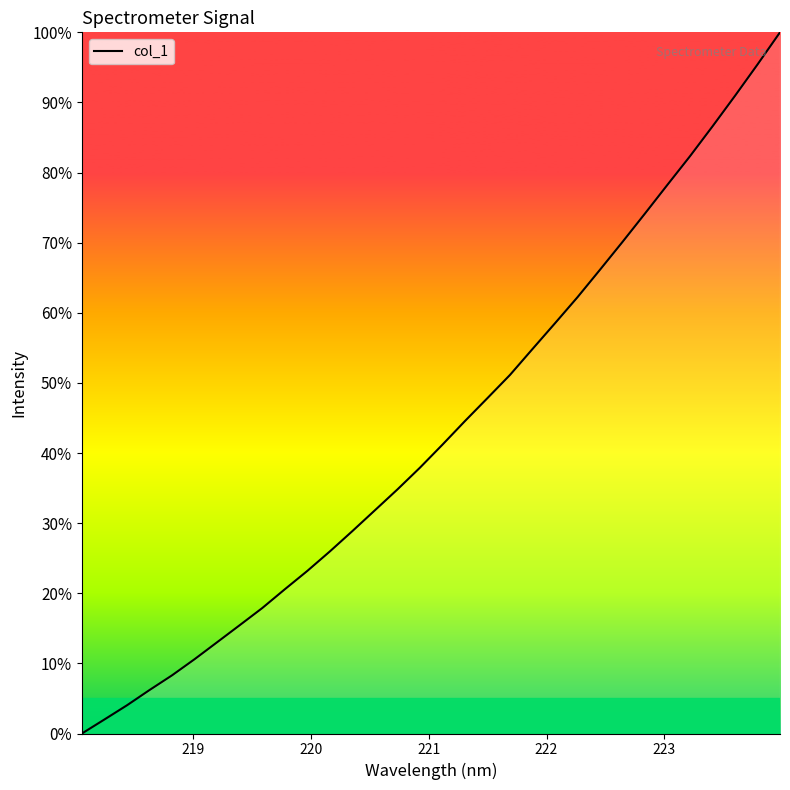

Does the chart have visible grid lines?

No